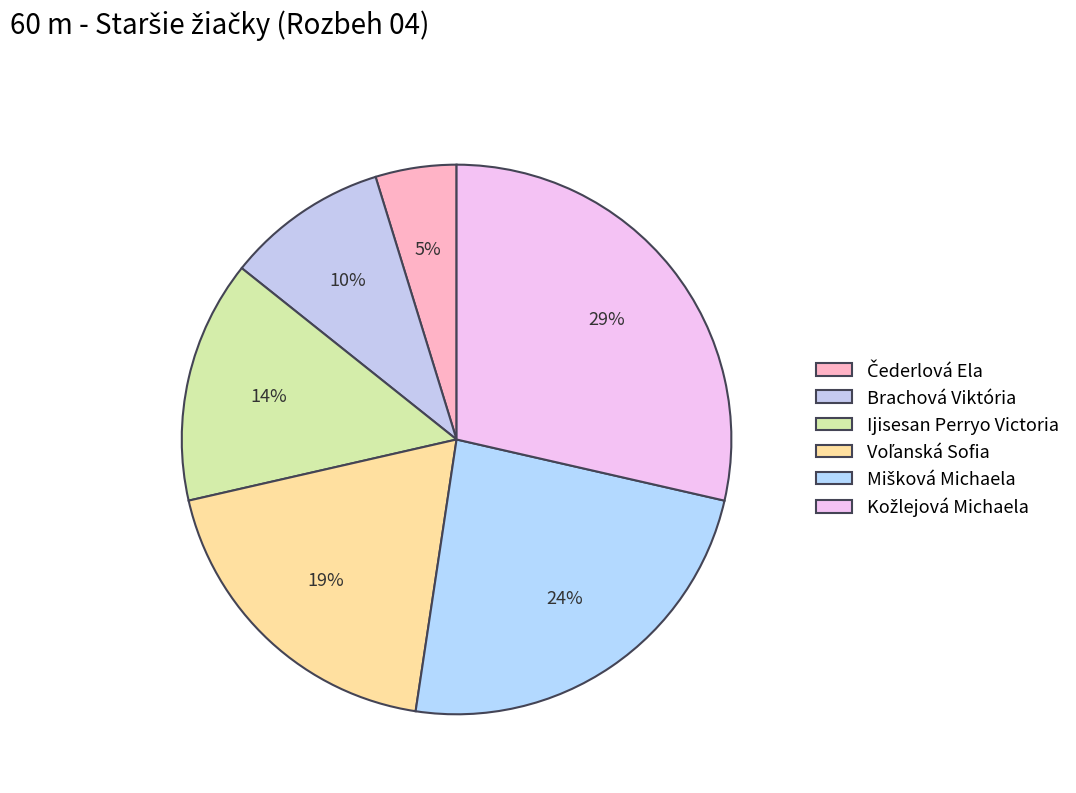

To the nearest percent, what is the difference between the largest and smallest slice percentages?

24%